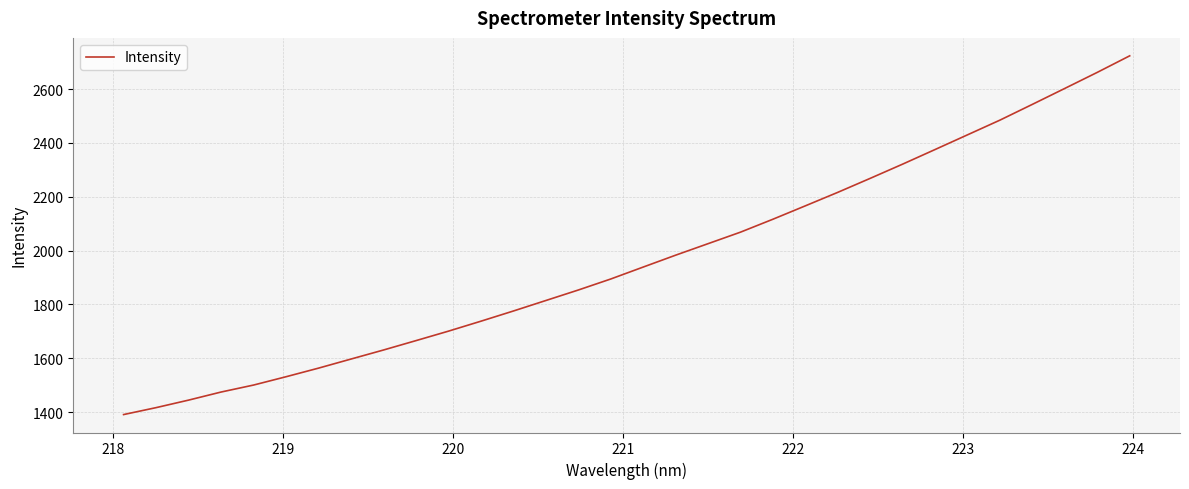

What is the greatest value displayed?

2723.4